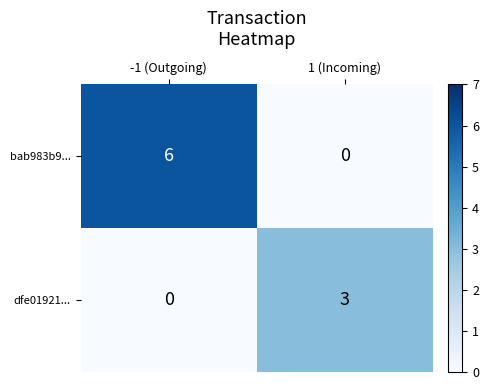

Which category has the highest value across all series?

-1 (Outgoing)